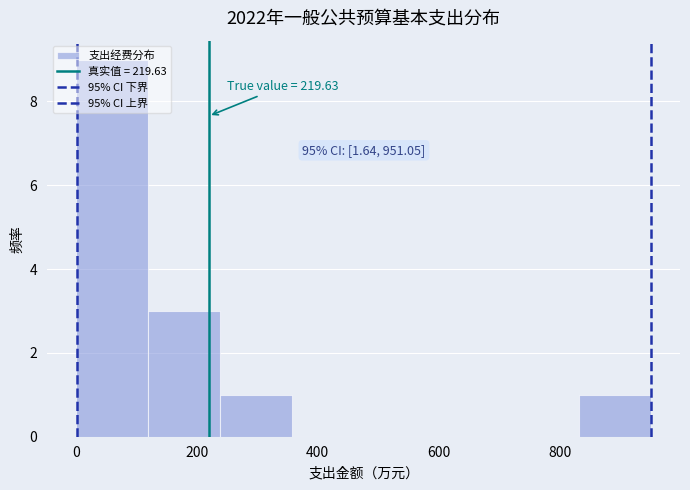

Over which range of the x-axis is the bar tallest?

0 to 120